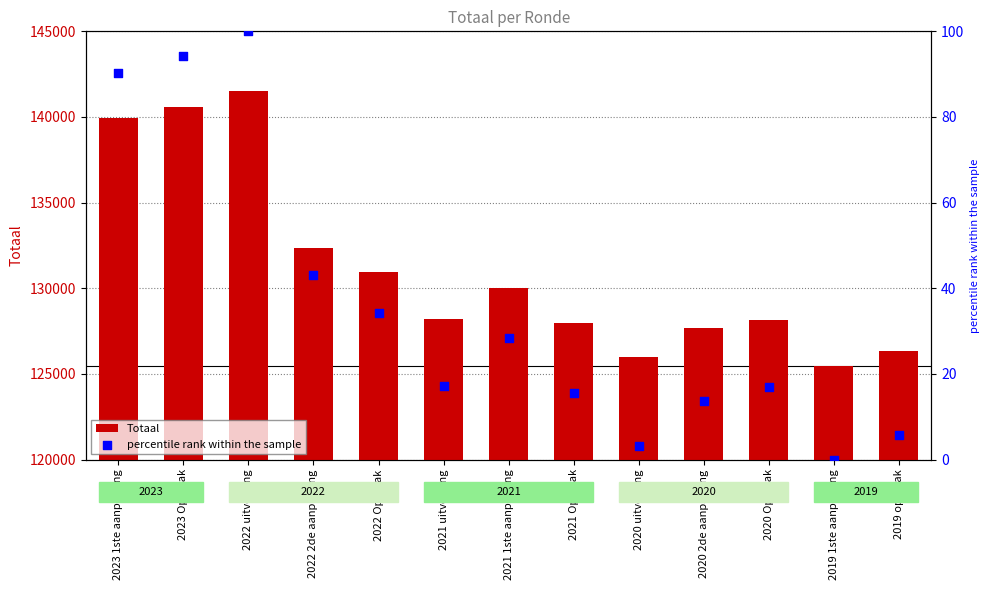

Which series has the largest Y range (max minus min)?

Totaal